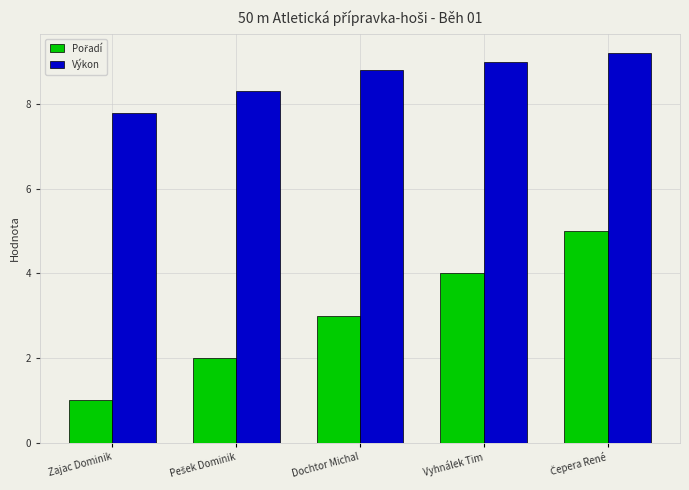

What is the label of the 4th bar from the left?

Vyhnálek Tim